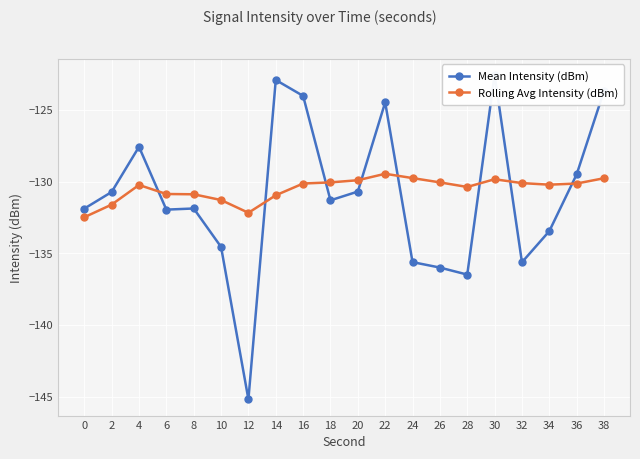

Which series has the widest spread of values?

Mean Intensity (dBm)